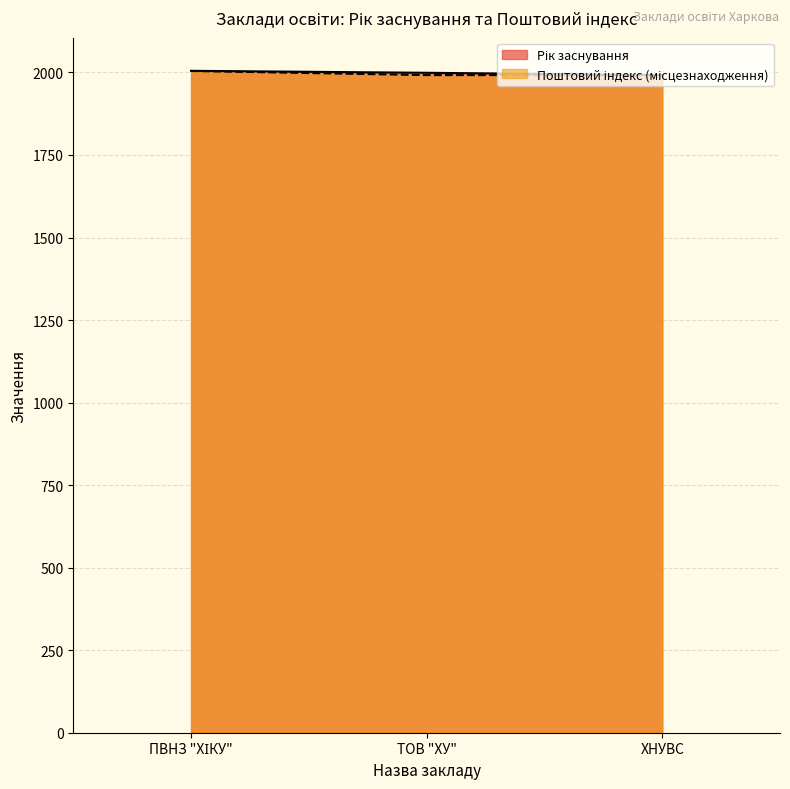

How many distinct data groups are displayed?

2